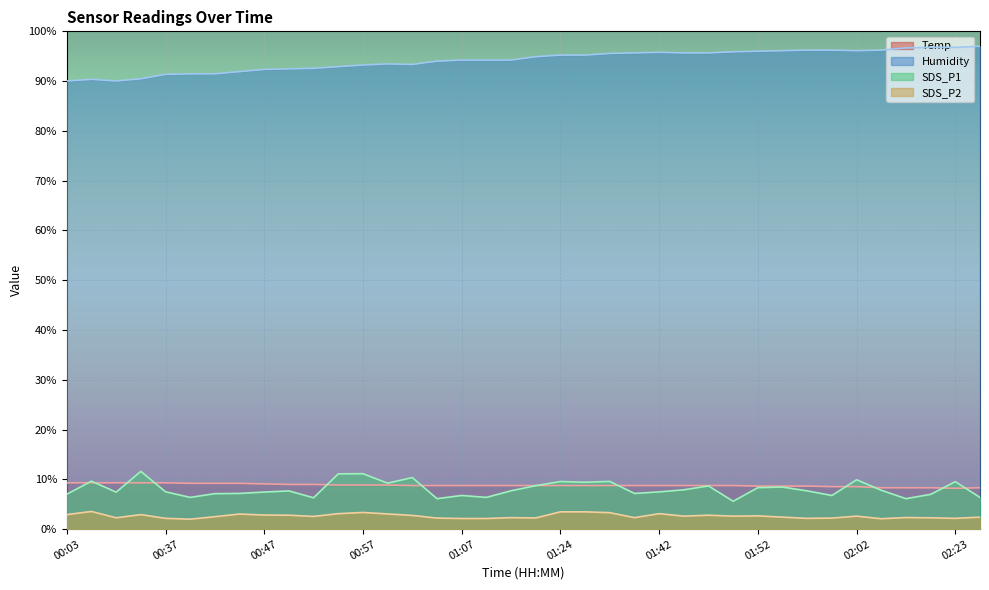

Reading left to right, list all the values displayed in this chart.

Temp: 00:03=9.3	00:08=9.3	00:27=9.3	00:32=9.3	00:37=9.3	00:39=9.2	00:42=9.2	00:44=9.2	00:47=9.1	00:49=9.0	00:52=9.0	00:54=8.9	00:57=8.9	00:59=8.9	01:01=8.8	01:04=8.8	01:07=8.8	01:09=8.8	01:12=8.8	01:14=8.8	01:24=8.8	01:27=8.8	01:35=8.8	01:40=8.8	01:42=8.8	01:45=8.8	01:47=8.8	01:50=8.8	01:52=8.6	01:54=8.6	01:57=8.6	01:59=8.5	02:02=8.5	02:04=8.3	02:17=8.3	02:20=8.3	02:23=8.2	02:25=8.3
Humidity: 00:03=90.0	00:08=90.4	00:27=90.0	00:32=90.5	00:37=91.4	00:39=91.5	00:42=91.5	00:44=91.9	00:47=92.3	00:49=92.5	00:52=92.6	00:54=92.9	00:57=93.2	00:59=93.5	01:01=93.3	01:04=94.0	01:07=94.2	01:09=94.2	01:12=94.2	01:14=94.9	01:24=95.2	01:27=95.2	01:35=95.6	01:40=95.7	01:42=95.8	01:45=95.7	01:47=95.7	01:50=95.9	01:52=96.0	01:54=96.1	01:57=96.2	01:59=96.2	02:02=96.1	02:04=96.2	02:17=96.7	02:20=96.8	02:23=96.8	02:25=97.0
SDS_P1: 00:03=7.0	00:08=9.6	00:27=7.4	00:32=11.6	00:37=7.5	00:39=6.4	00:42=7.1	00:44=7.2	00:47=7.4	00:49=7.7	00:52=6.3	00:54=11.1	00:57=11.1	00:59=9.2	01:01=10.4	01:04=6.1	01:07=6.8	01:09=6.4	01:12=7.7	01:14=8.7	01:24=9.6	01:27=9.4	01:35=9.6	01:40=7.2	01:42=7.5	01:45=7.9	01:47=8.7	01:50=5.6	01:52=8.3	01:54=8.5	01:57=7.7	01:59=6.8	02:02=9.9	02:04=7.8	02:17=6.1	02:20=7.0	02:23=9.5	02:25=6.4
SDS_P2: 00:03=2.9	00:08=3.6	00:27=2.3	00:32=2.9	00:37=2.2	00:39=2.0	00:42=2.5	00:44=3.0	00:47=2.8	00:49=2.8	00:52=2.6	00:54=3.1	00:57=3.4	00:59=3.1	01:01=2.8	01:04=2.2	01:07=2.1	01:09=2.1	01:12=2.3	01:14=2.2	01:24=3.5	01:27=3.5	01:35=3.3	01:40=2.3	01:42=3.1	01:45=2.6	01:47=2.8	01:50=2.6	01:52=2.7	01:54=2.4	01:57=2.2	01:59=2.2	02:02=2.6	02:04=2.1	02:17=2.3	02:20=2.3	02:23=2.2	02:25=2.4